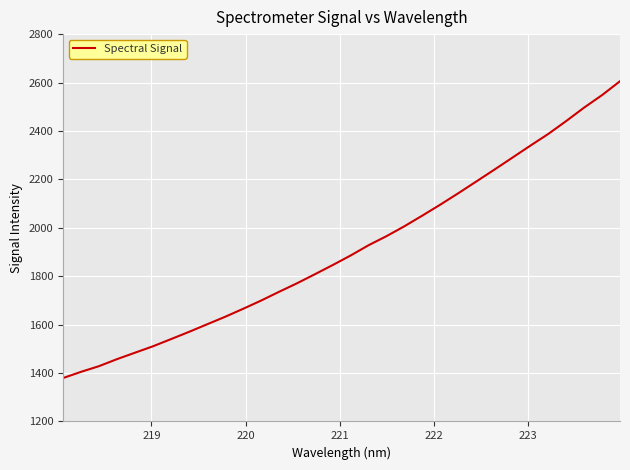

What is the smallest value displayed?

1379.3